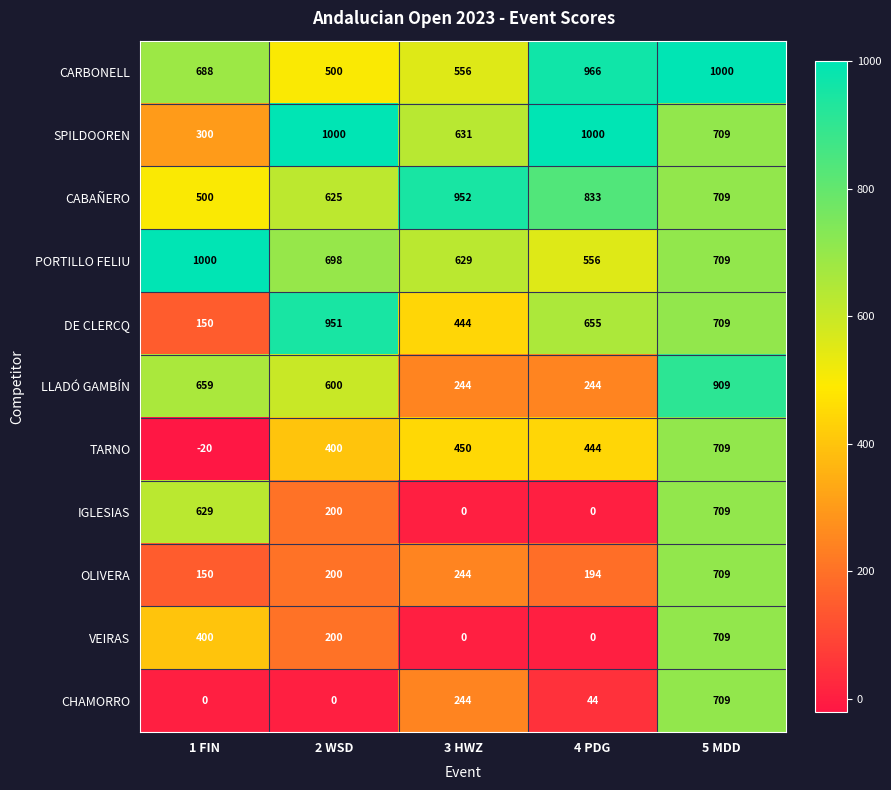

What is the difference between the second highest and second lowest values in the VEIRAS series?

400